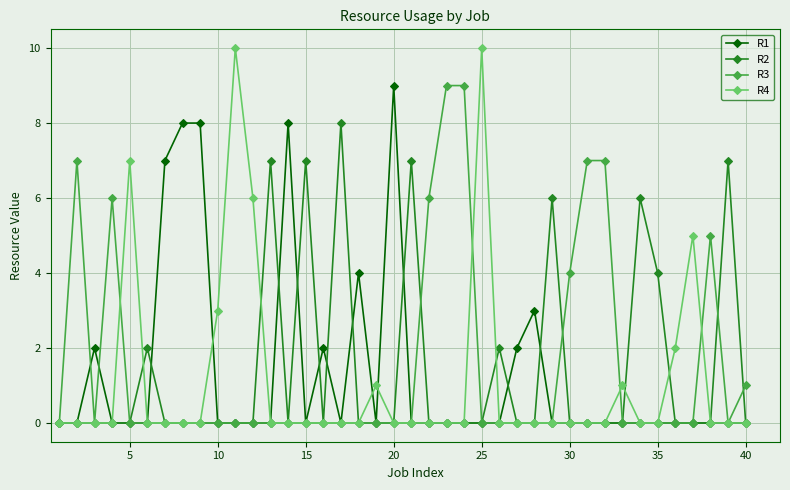

Which series has the widest spread of values?

R4